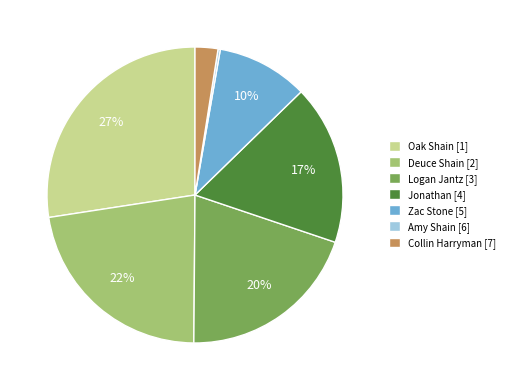

Does any single category account for the majority?

No